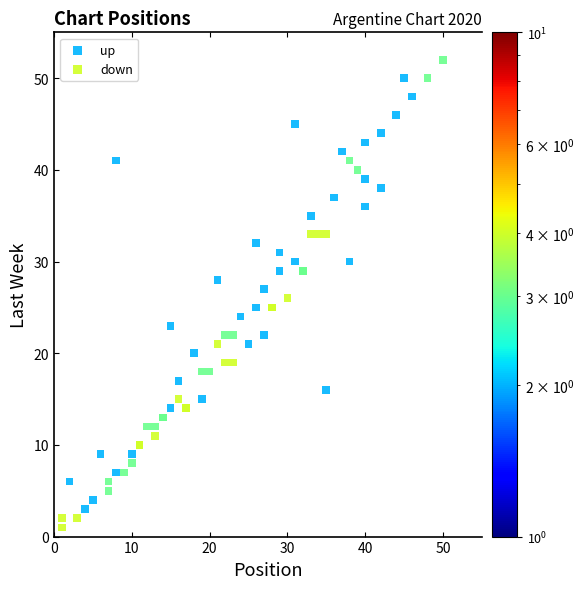

Which series contains the lowest Y value?

down